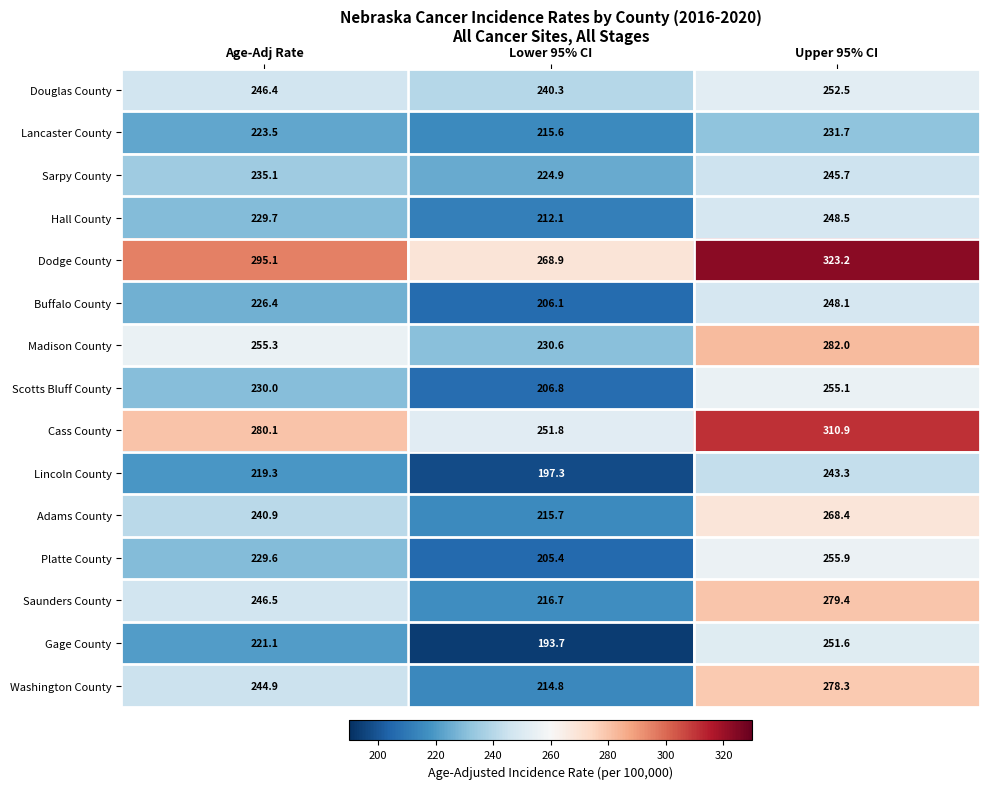

Rank the categories by Scotts Bluff County value from lowest to highest.

Lower 95% CI, Age-Adj Rate, Upper 95% CI